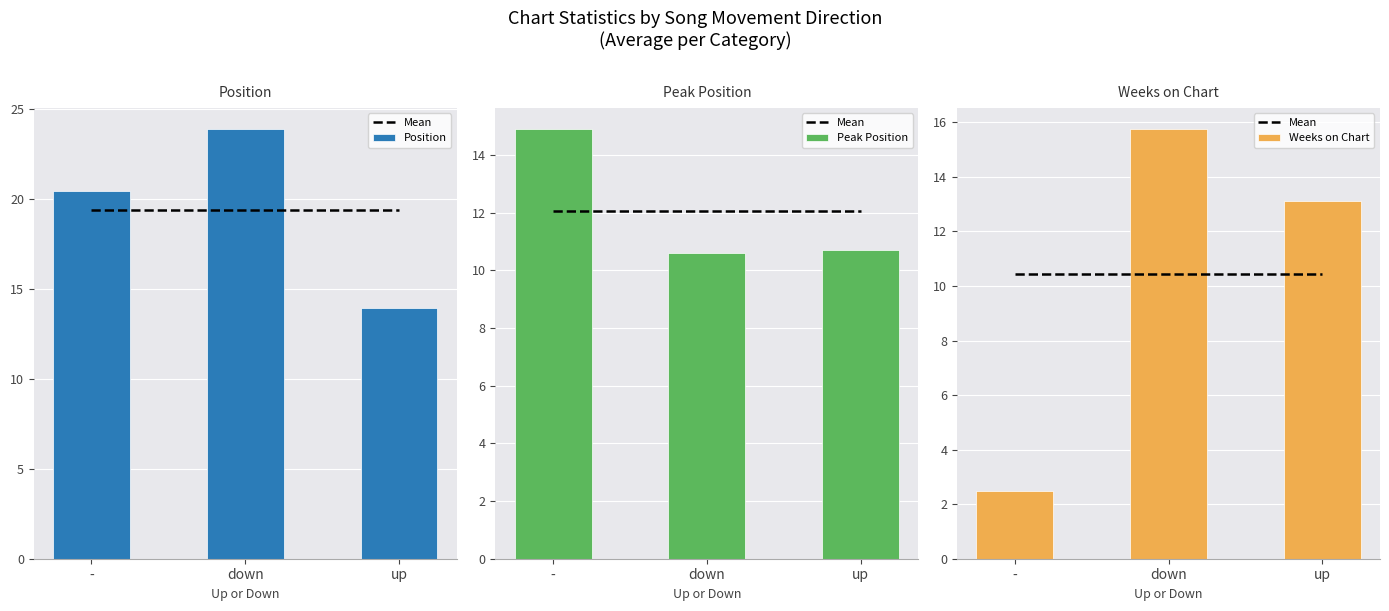

What is the sum of the Weeks on Chart values at down and up?

28.9